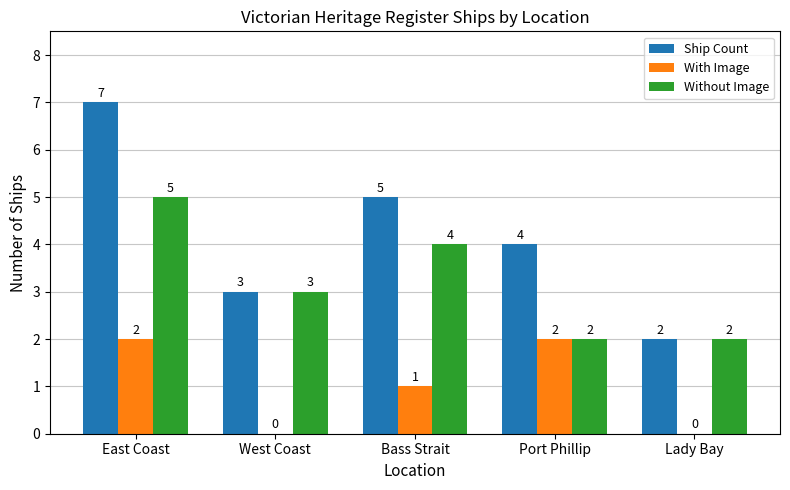

What is the total value across all series at Bass Strait?

10